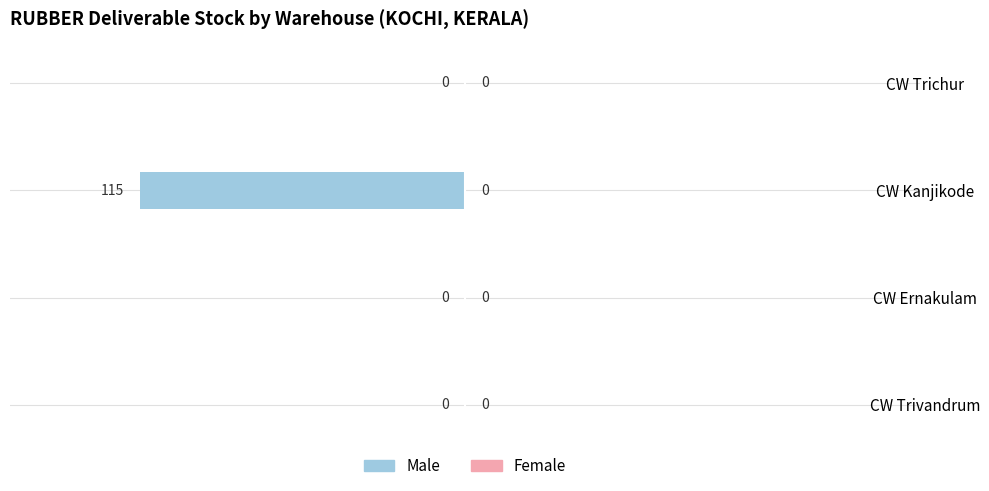

What is the sum of the values at CW Kanjikode and CW Ernakulam?

-115